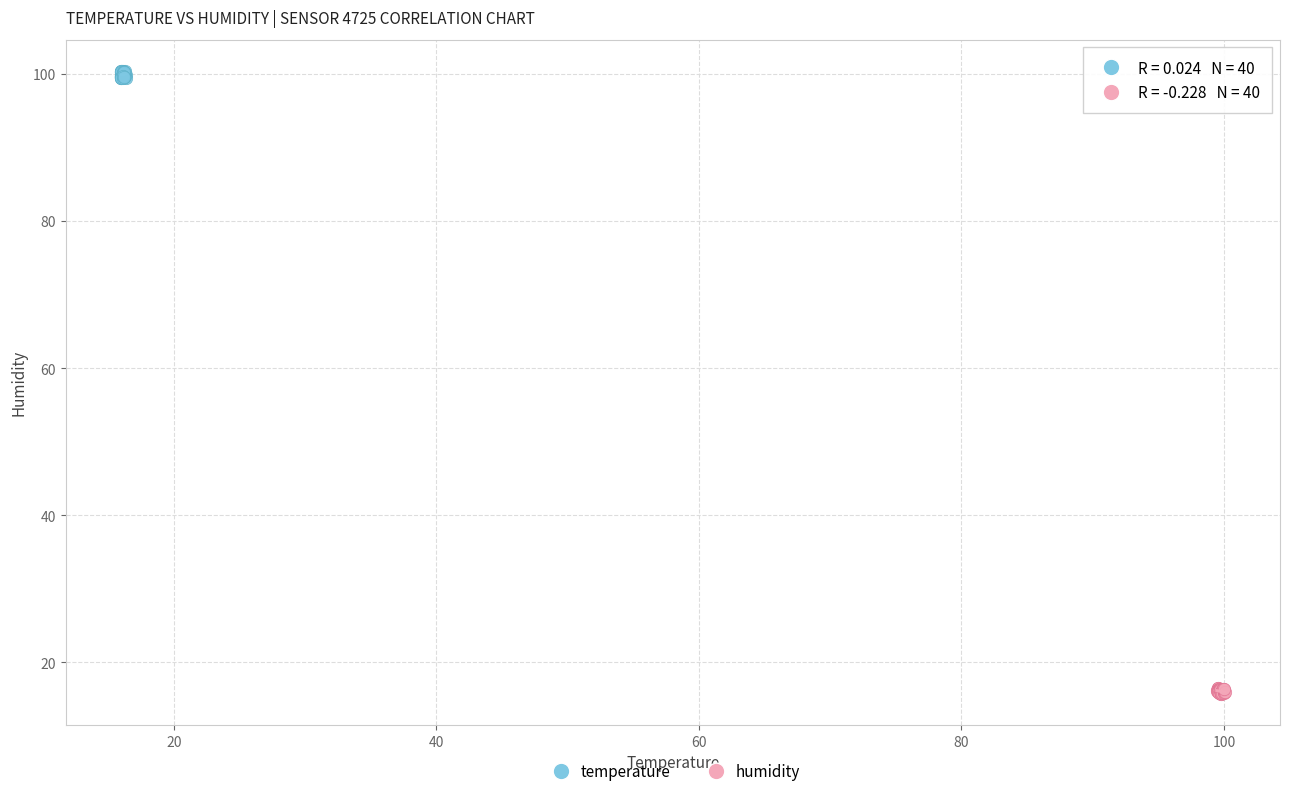

What are all the series names shown in the legend?

temperature, humidity